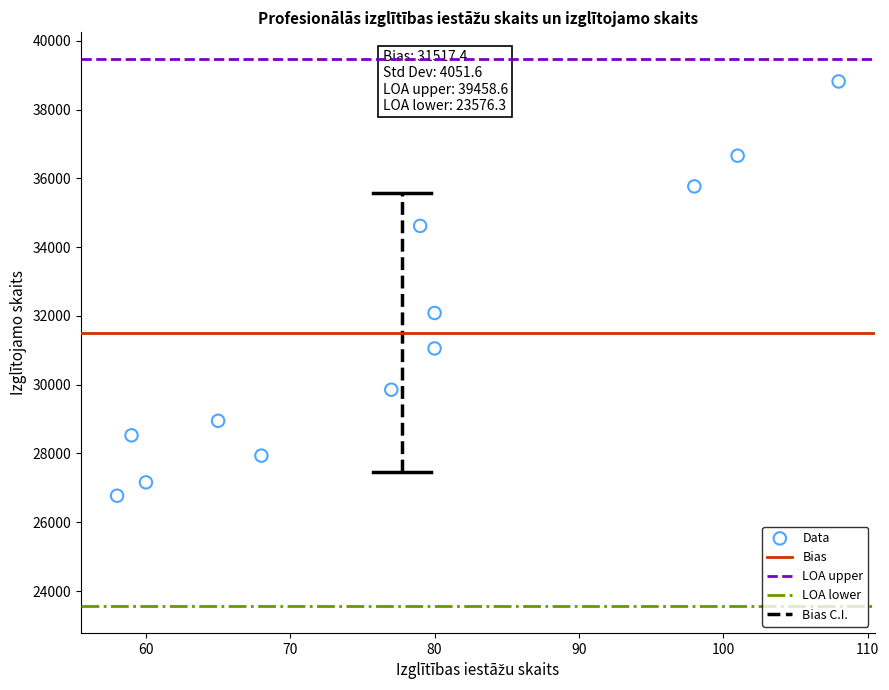

What Y value in the scatter plot is closest to 32795?

32086